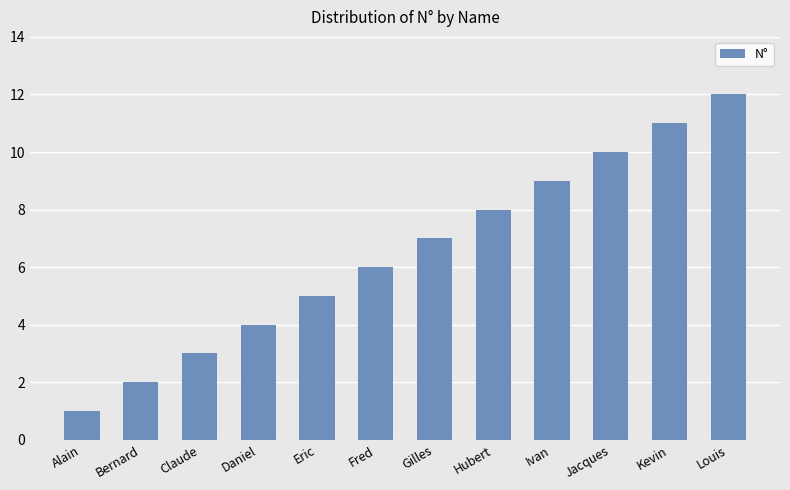

Reading left to right, transcribe all the data shown in this chart.

1	2	3	4	5	6	7	8	9	10	11	12